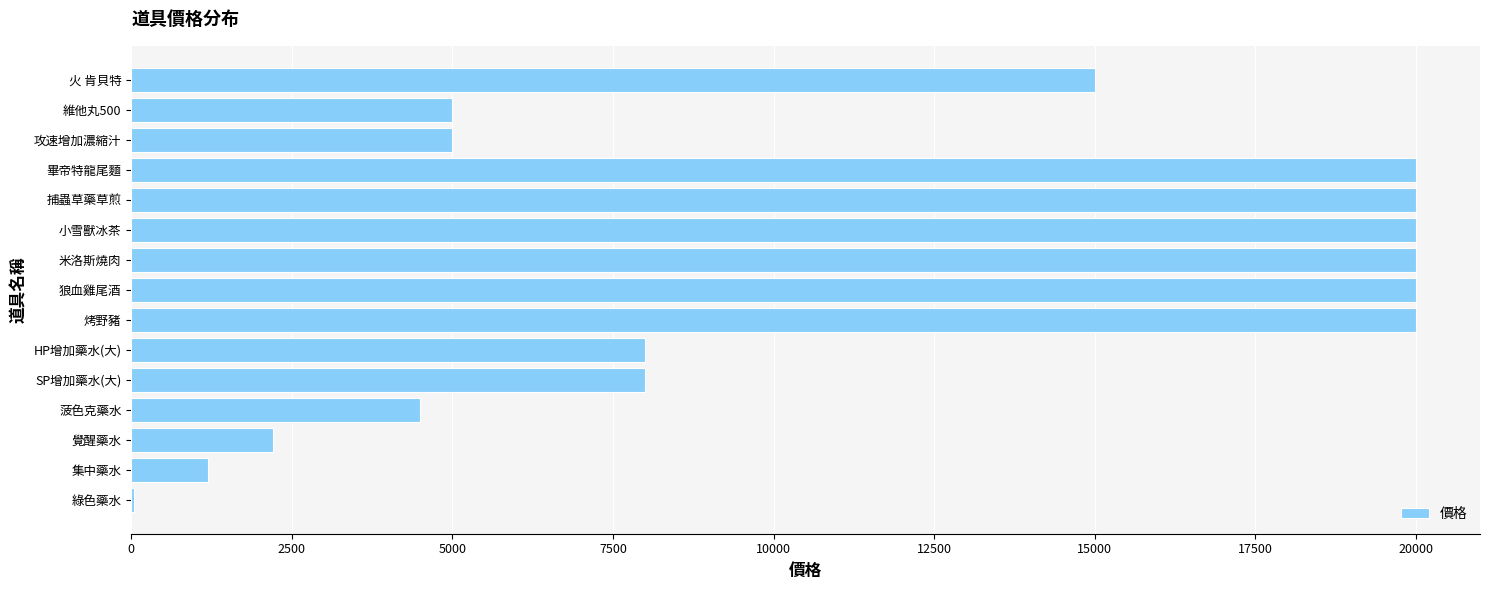

Reading bottom to top, list all the values displayed in this chart.

綠色藥水=40	集中藥水=1200	覺醒藥水=2200	菠色克藥水=4500	SP增加藥水(大)=8000	HP增加藥水(大)=8000	烤野豬=20000	狼血雞尾酒=20000	米洛斯燒肉=20000	小雪獸冰茶=20000	捕蟲草藥草煎=20000	畢帝特龍尾麵=20000	攻速增加濃縮汁=5000	維他丸500=5000	火 肯貝特=15000